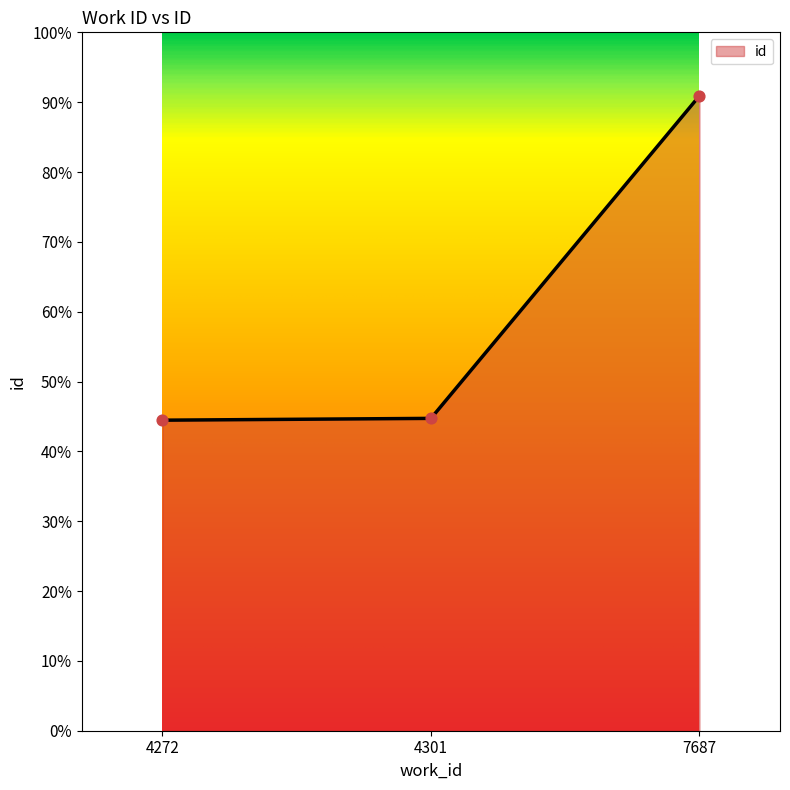

Approximately how many times larger is the value at 7687 compared to 4301?

2.0